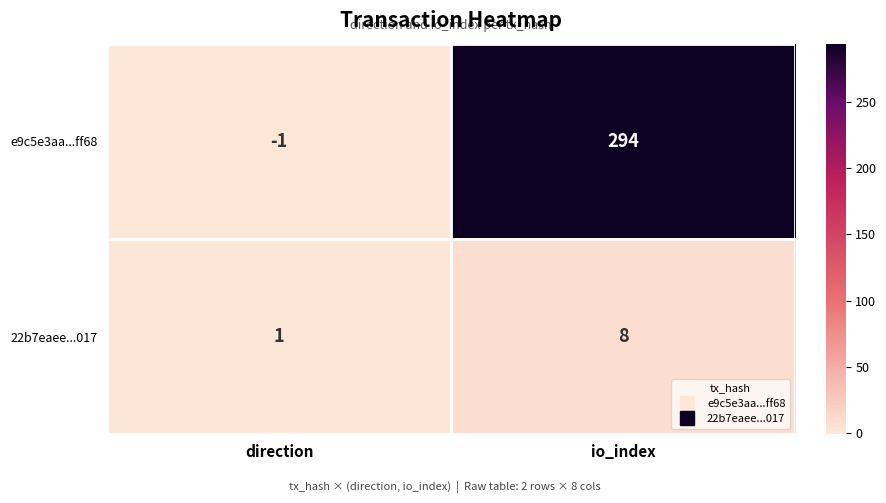

Which label corresponds to the largest value in the chart?

io_index